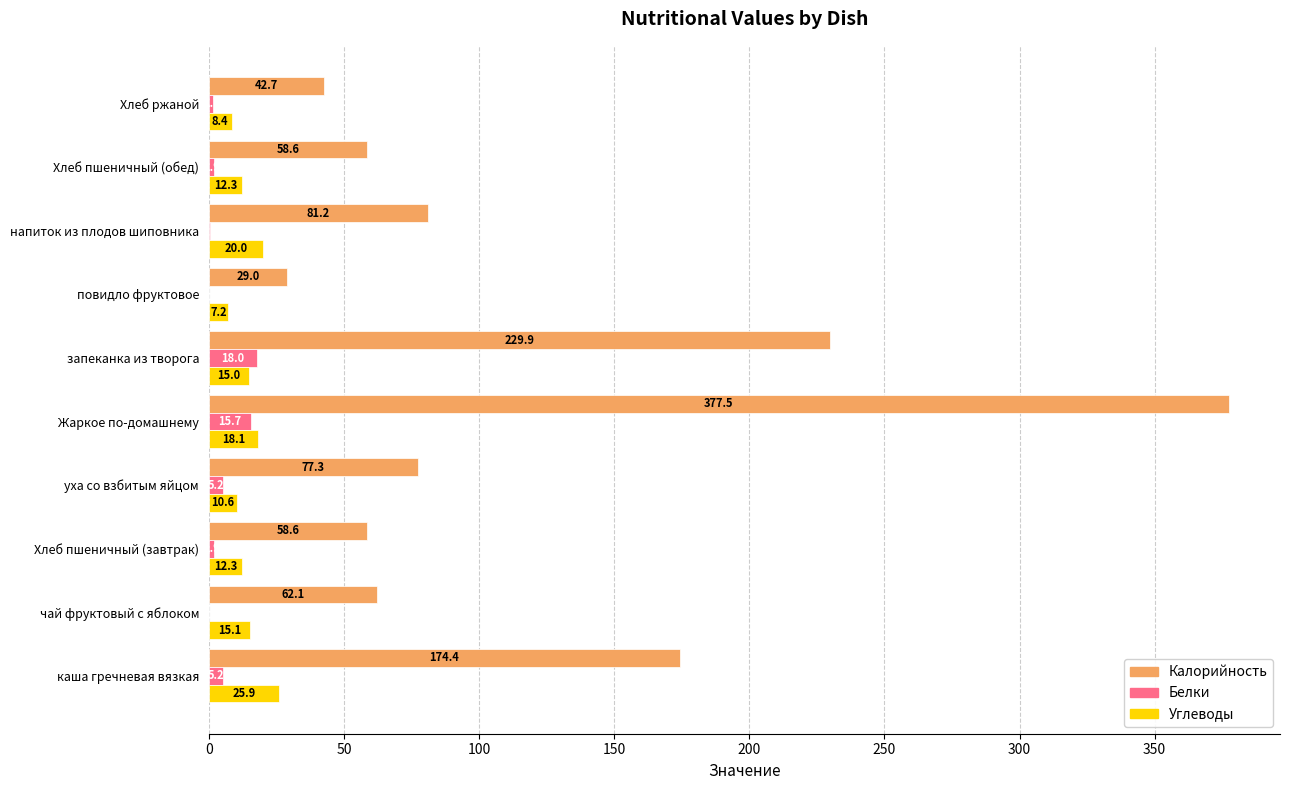

Which series has the largest total across all categories?

Калорийность